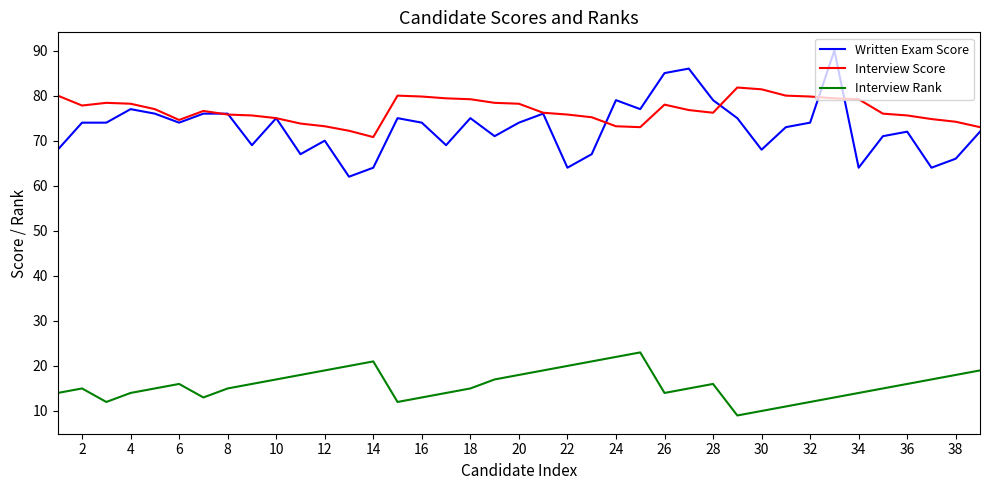

True or false: Interview Rank and Written Exam Score intersect in this chart.

False